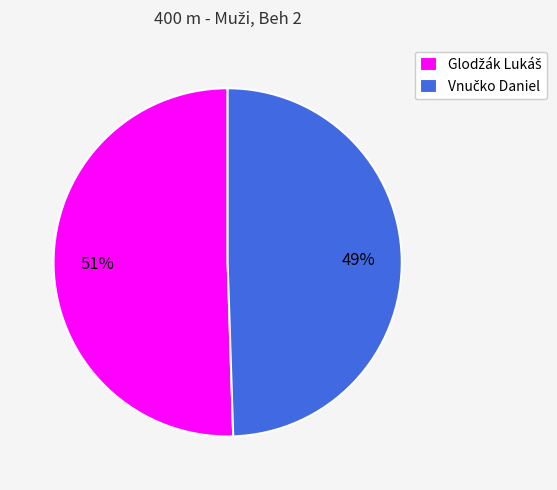

Does any single category account for the majority?

Yes